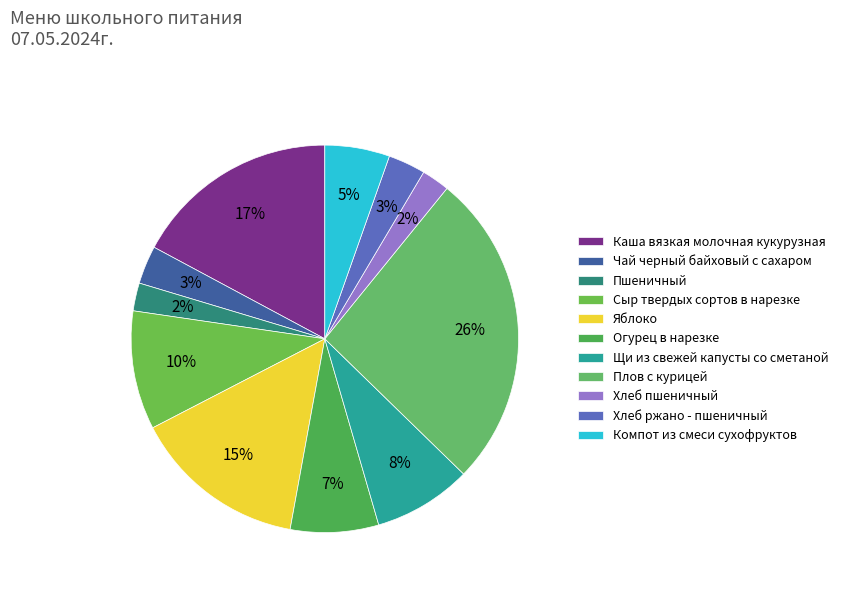

How many slices are in this pie chart?

11